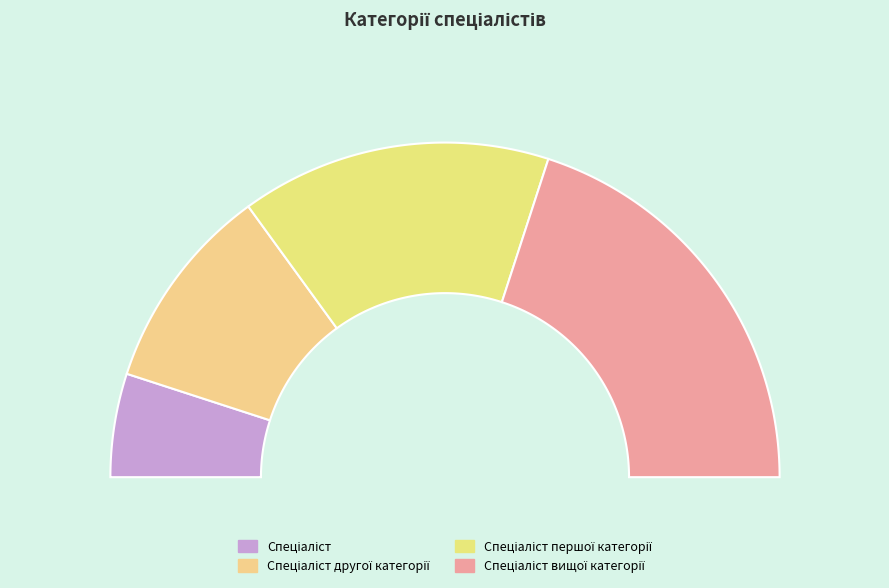

Combined, what portion of the pie is Спеціаліст and Спеціаліст першої категорії?

40.0%